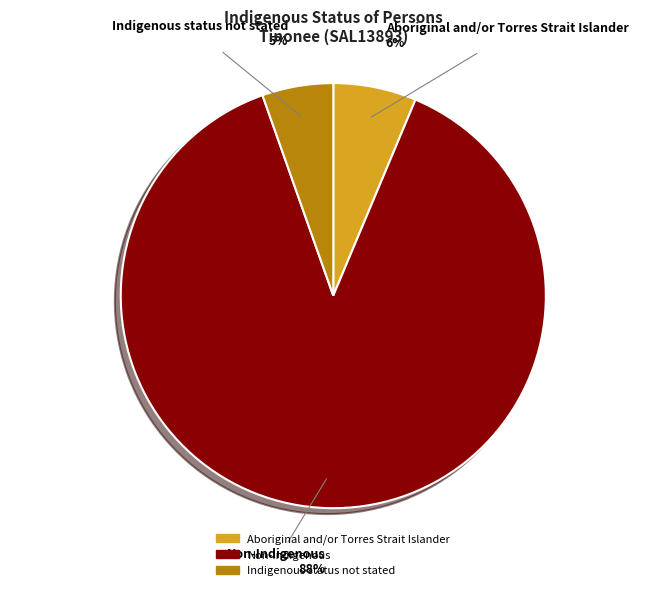

To the nearest percent, what portion does Aboriginal and/or Torres Strait Islander represent?

6%